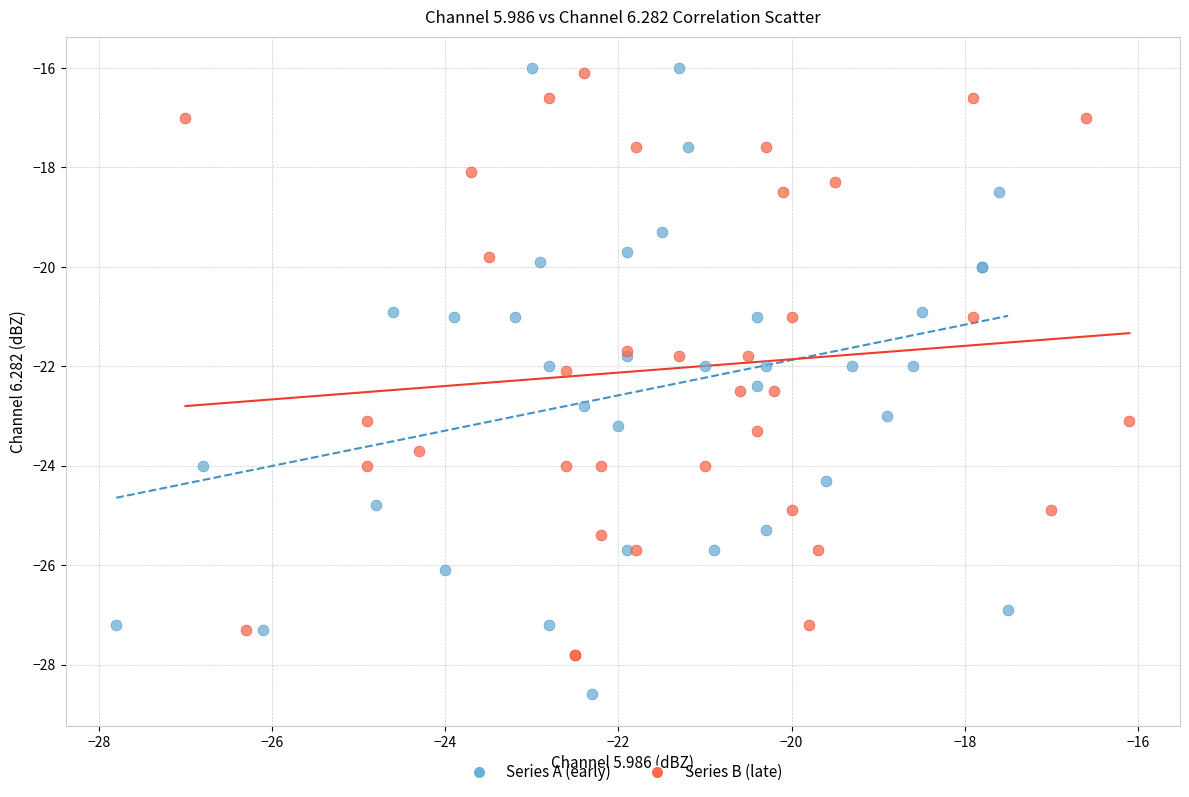

Which series has the widest spread of Y values?

Series A (early)